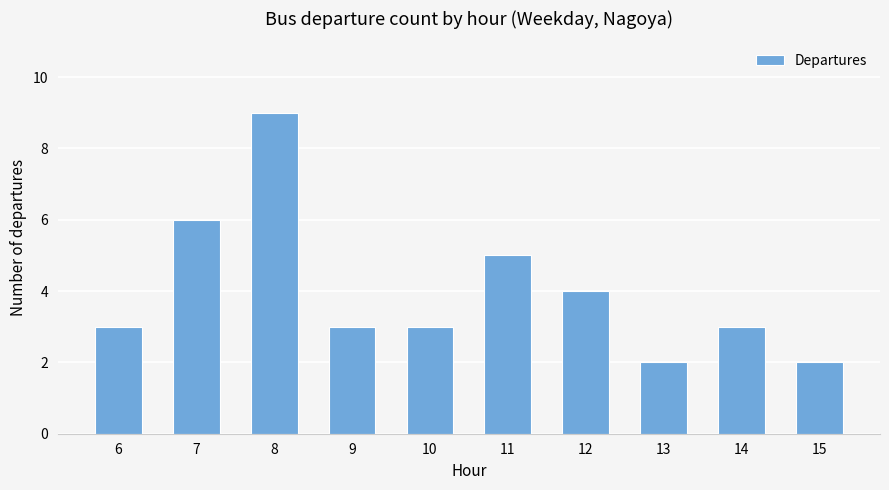

Reading left to right, extract all data points from this chart.

3	6	9	3	3	5	4	2	3	2